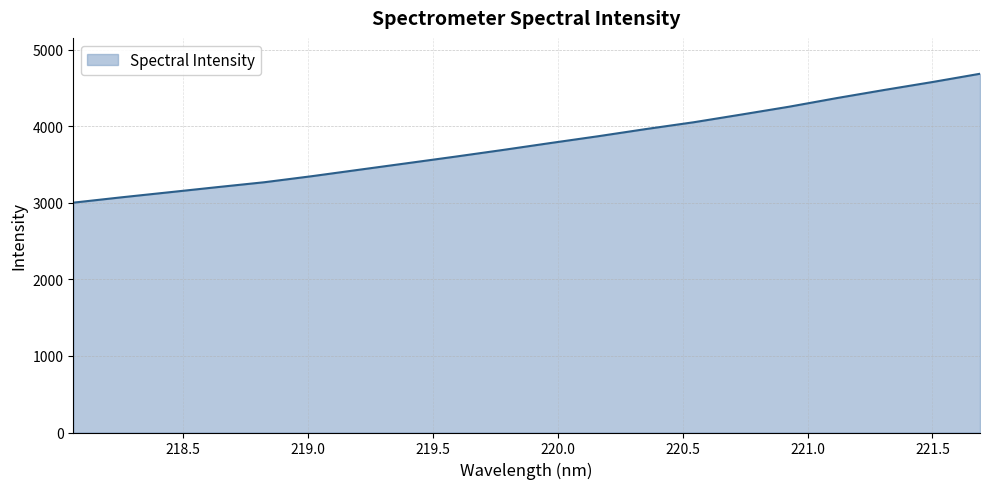

What is the greatest value displayed?

4686.5